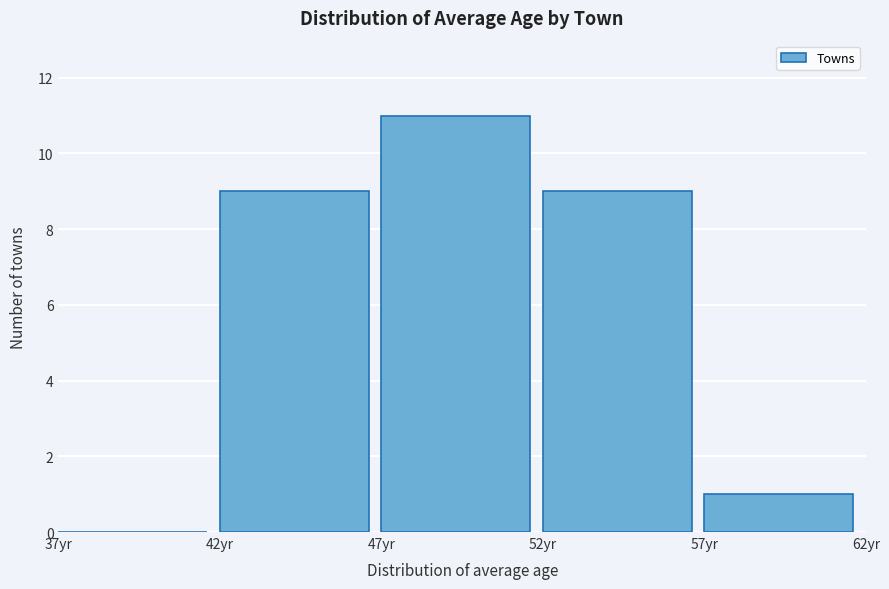

Over which range of the x-axis is the bar tallest?

47 to 52